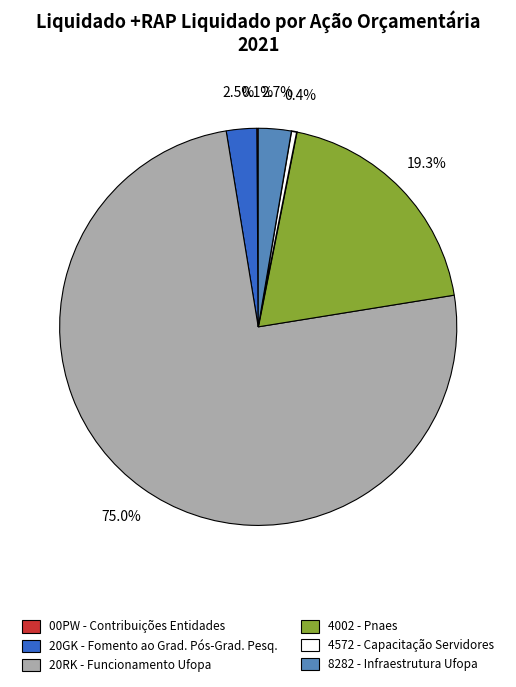

Between 4572 - Capacitação Servidores and 8282 - Infraestrutura Ufopa, which is larger?

8282 - Infraestrutura Ufopa